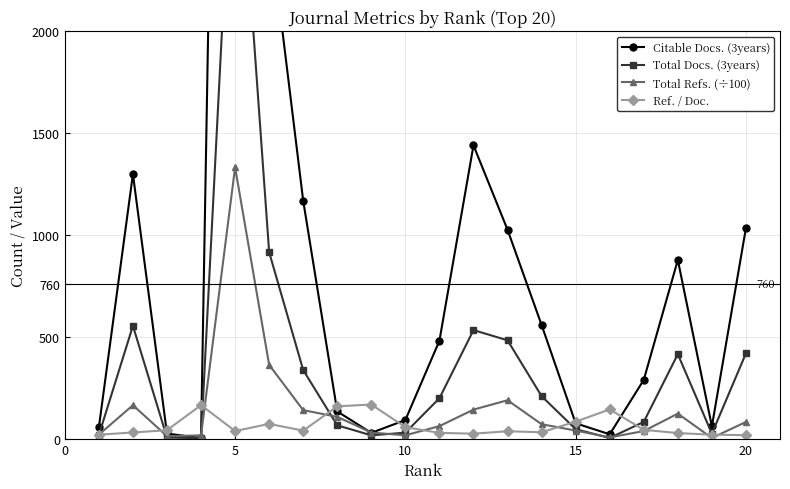

True or false: Ref. / Doc. has more than 0 interior local peaks.

True